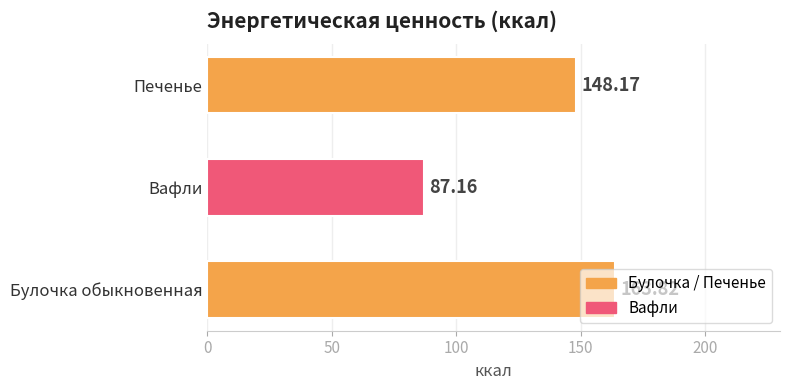

Approximately how many times larger is the value at Печенье compared to Вафли?

1.7